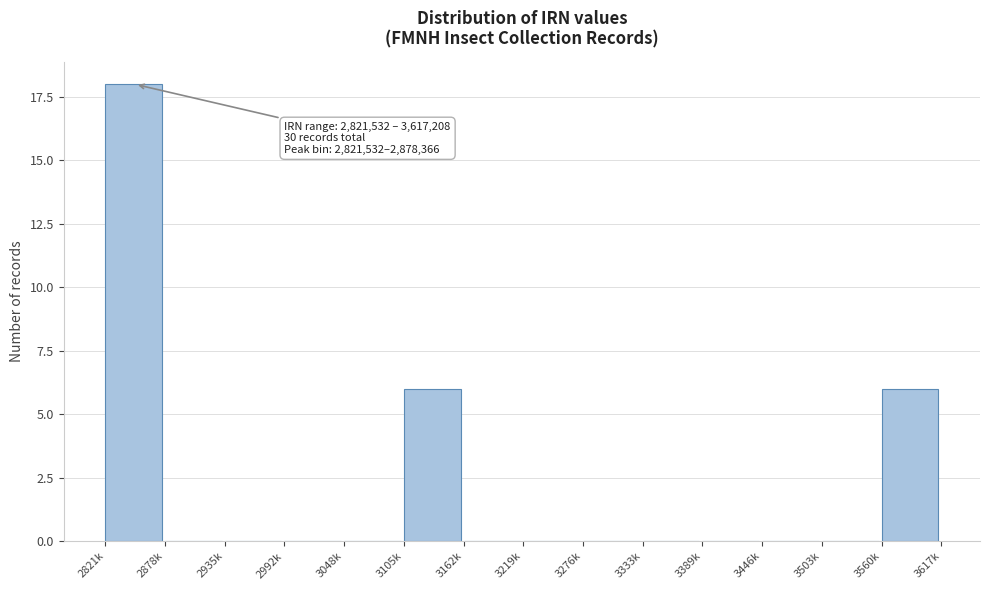

Reading right to left, extract all data points from this chart.

3560k=6	3503k=0	3446k=0	3389k=0	3333k=0	3276k=0	3219k=0	3162k=0	3105k=6	3048k=0	2992k=0	2935k=0	2878k=0	2821k=18